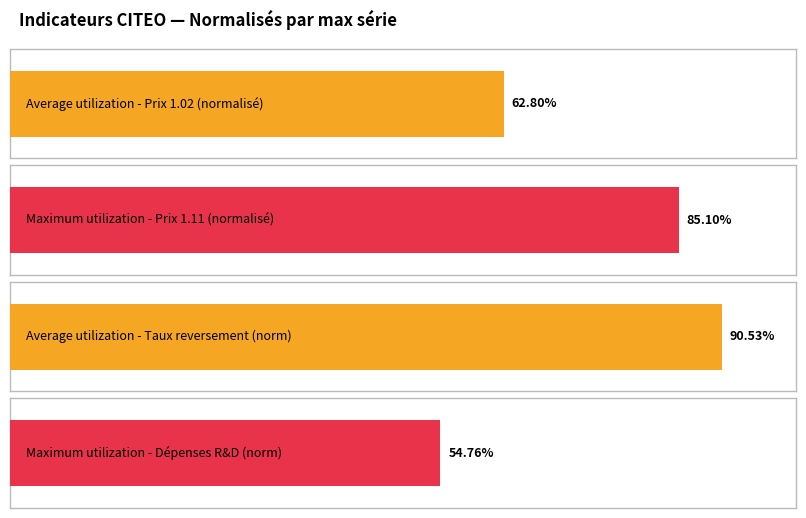

True or false: Taux de reversement has a value of 0.9 at 2013.

True